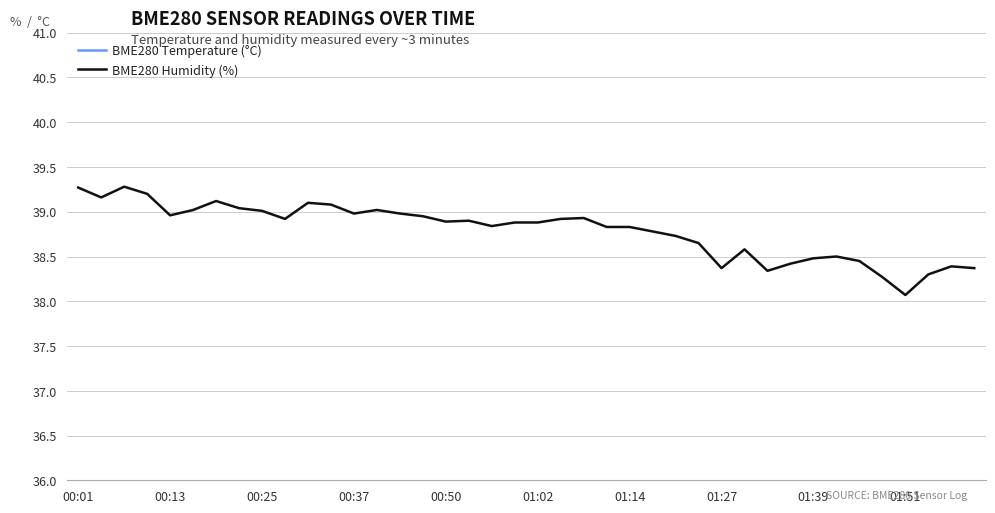

What is the minimum value for BME280 Humidity (%)?

38.1